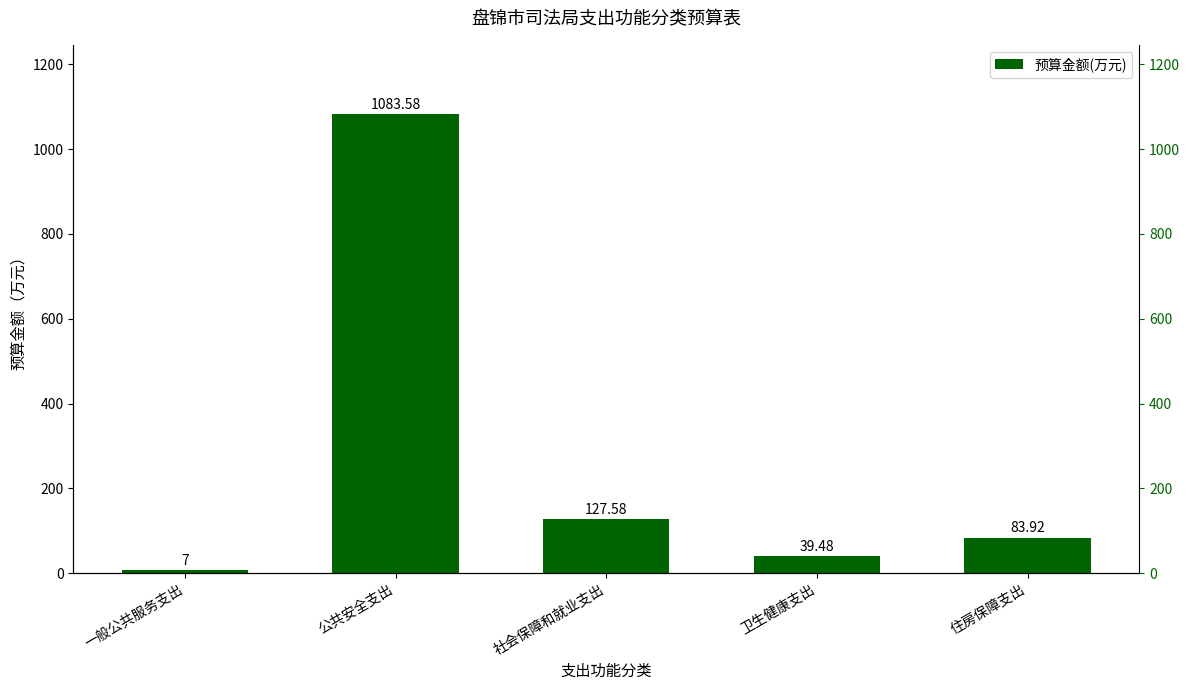

True or false: the data shows 83.9 at 住房保障支出.

True